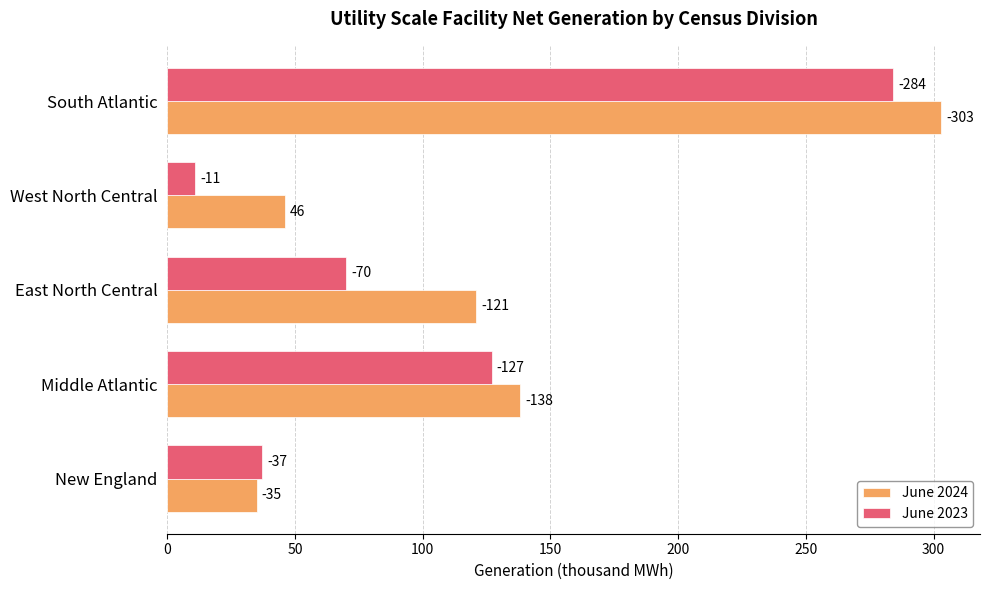

What is the greatest value displayed?

303